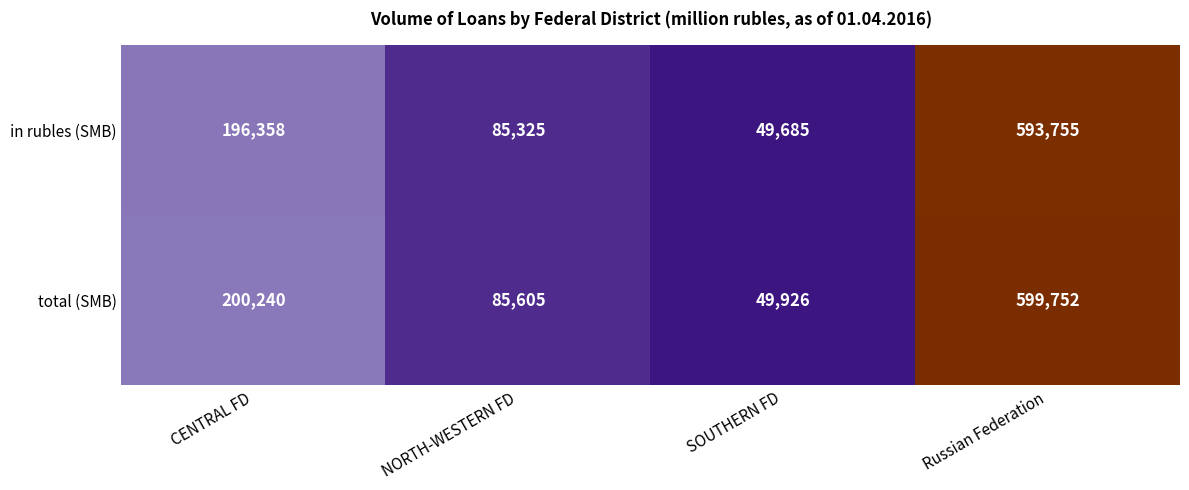

True or false: in rubles (SMB) has a value of 26270 at SOUTHERN FD.

False